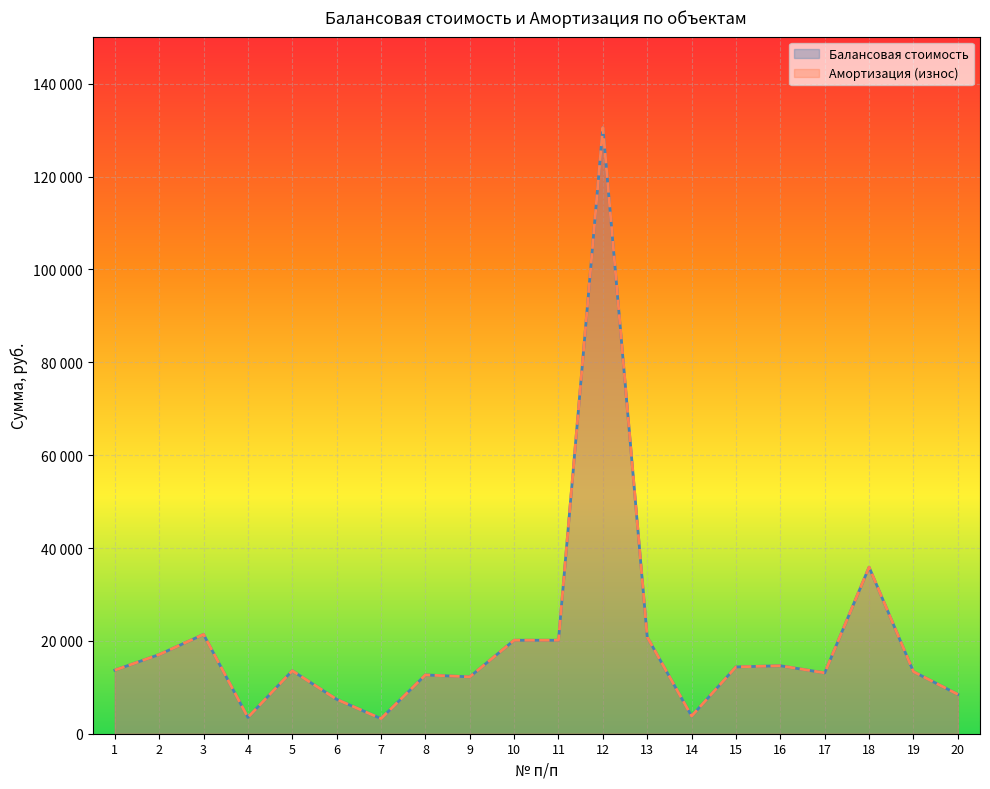

What is the maximum value shown in the chart?

130563.0